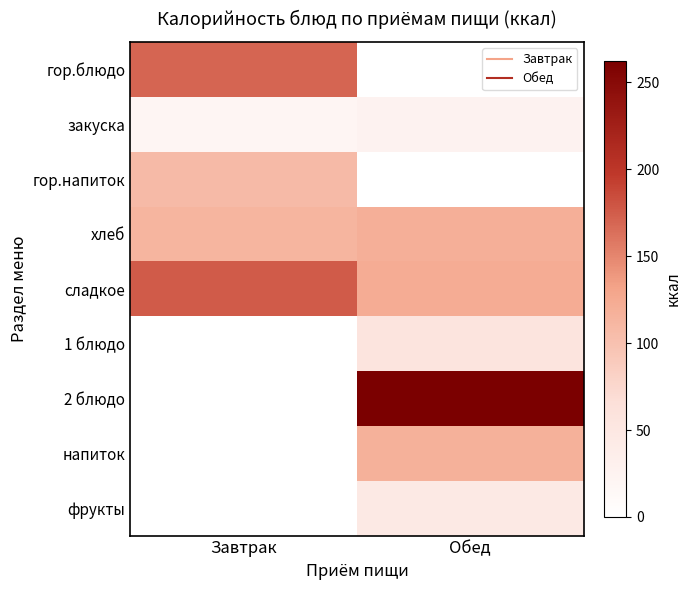

At how many categories does at least one series exceed 60?

2